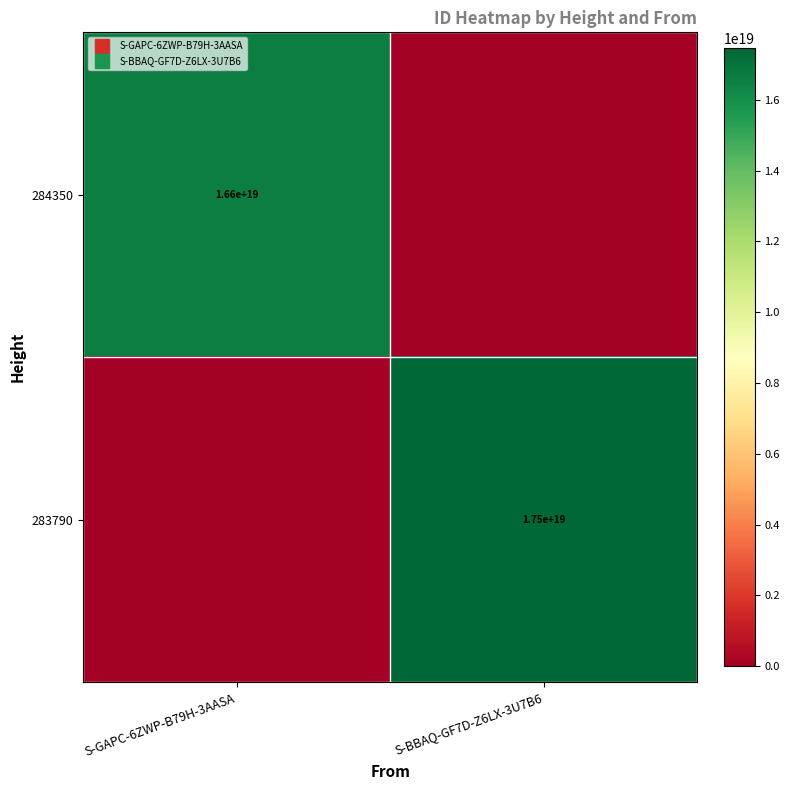

What is the average value of the 283790 series?

8727111079483661312